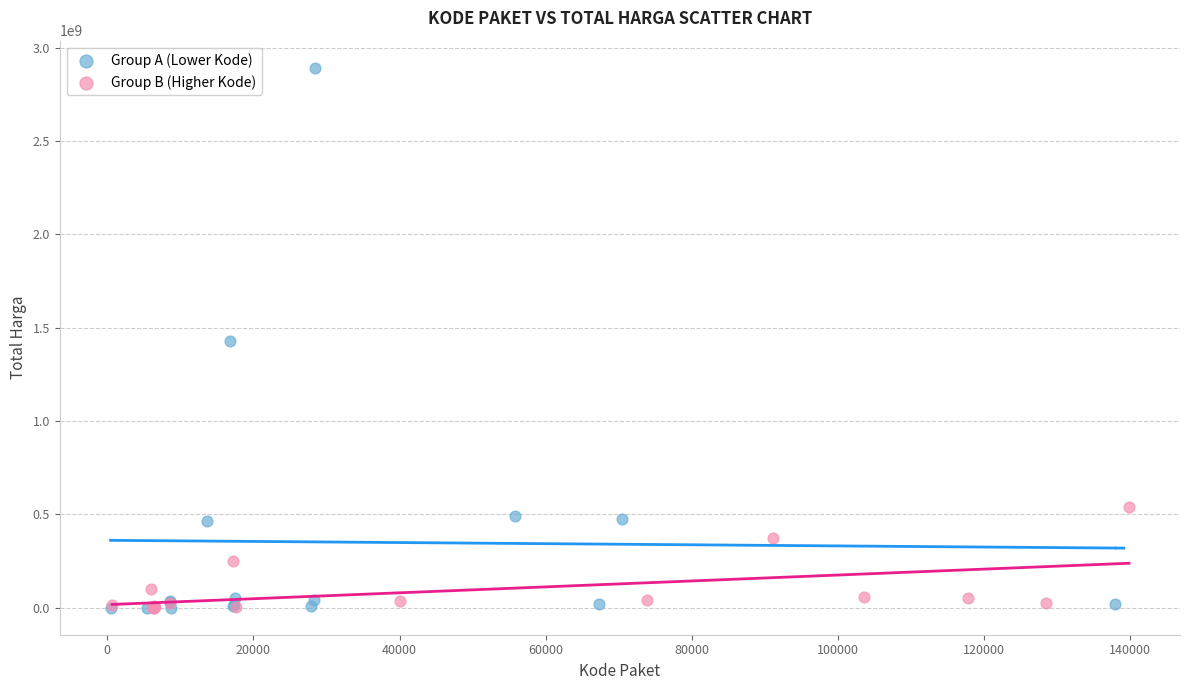

Which series has the largest Y range (max minus min)?

Group A (Lower Kode)